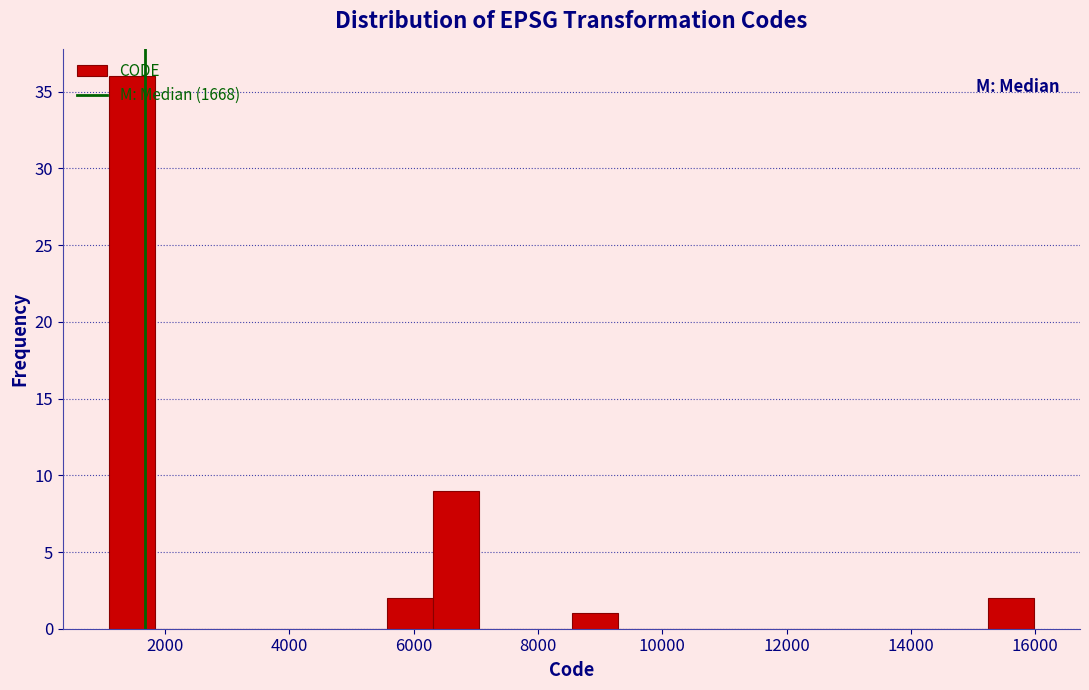

Around what value on the x-axis is the tallest bar? Give the approximate position of its centre, as read against the axis.

1400